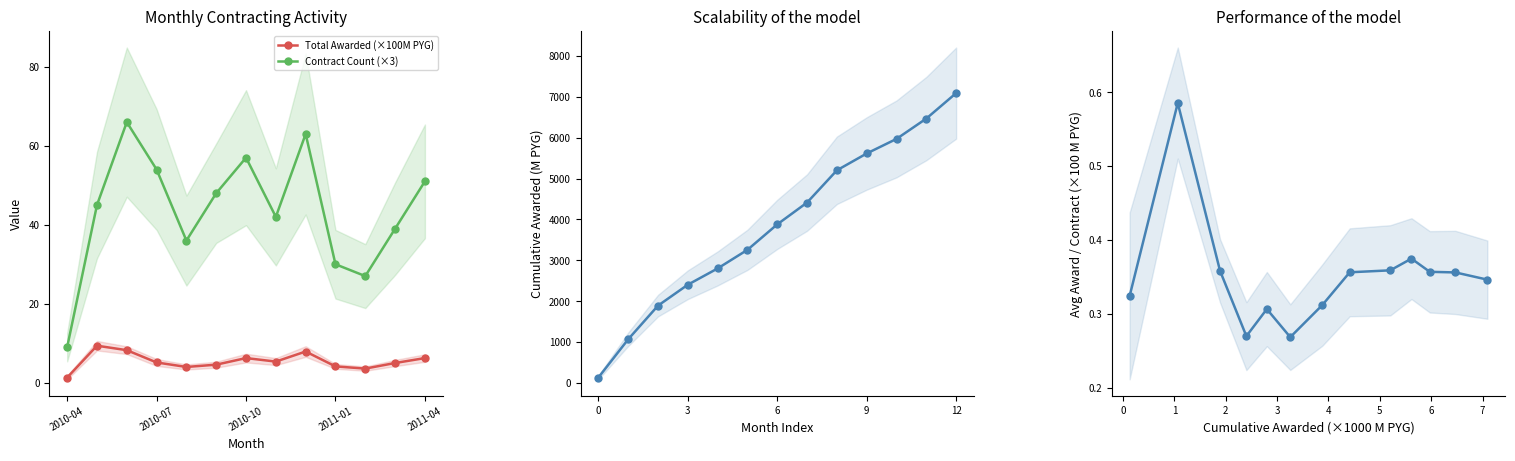

What is the smallest value displayed?

0.3